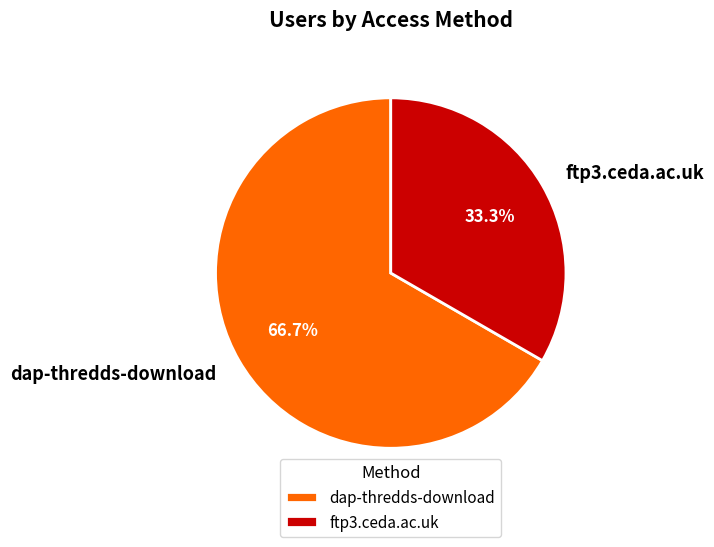

Which category has the biggest portion of the pie?

dap-thredds-download